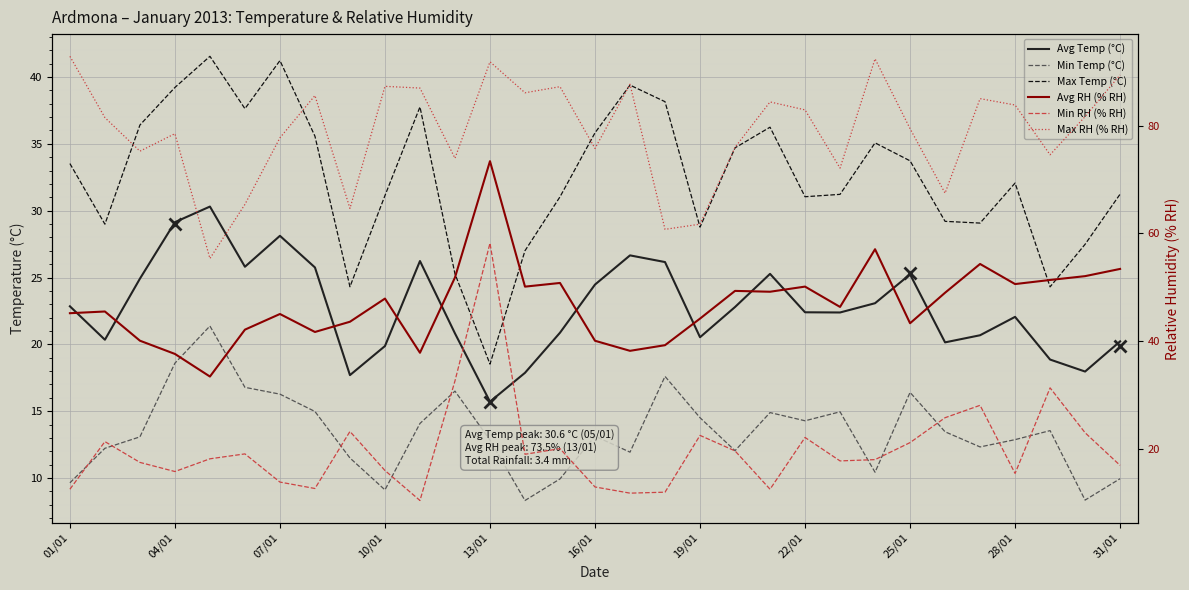

At how many categories does at least one series exceed 33?

31